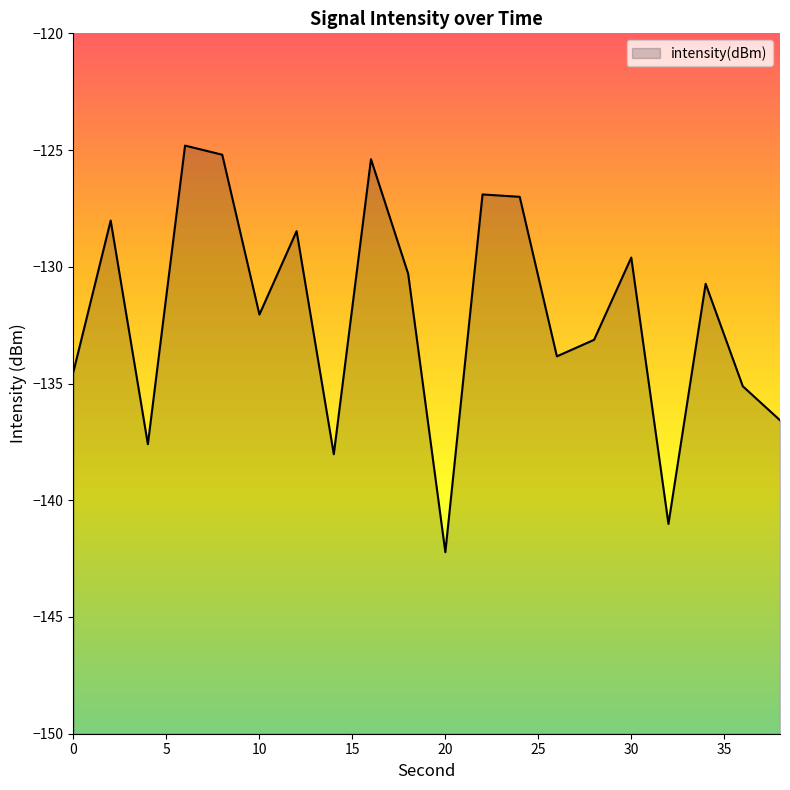

The value at 22 is -88.1. True or false?

False